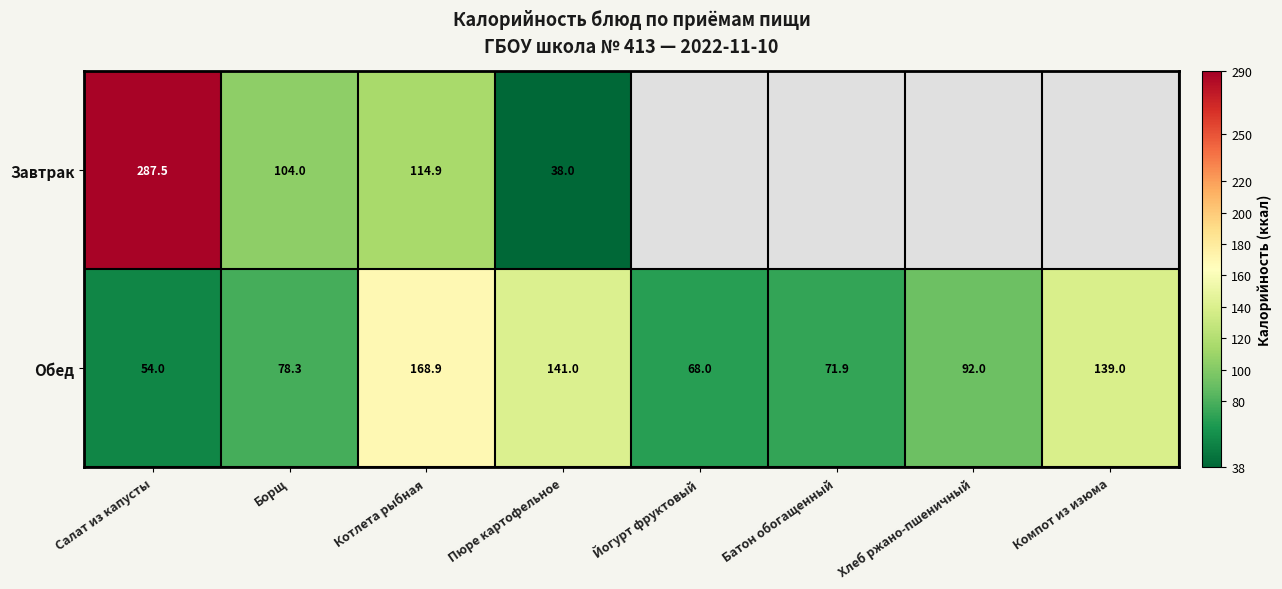

Which has a higher value, Борщ or Пюре картофельное?

Борщ